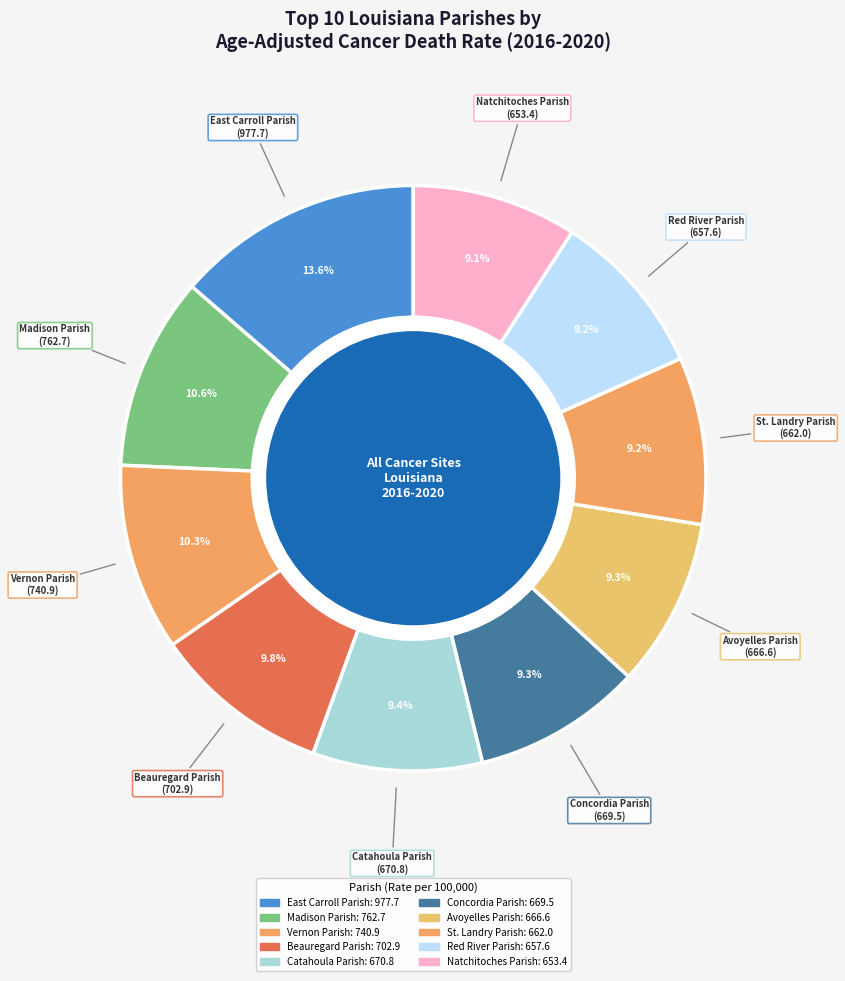

To the nearest percent, what is the difference between the Madison Parish and Natchitoches Parish slice percentages?

2%